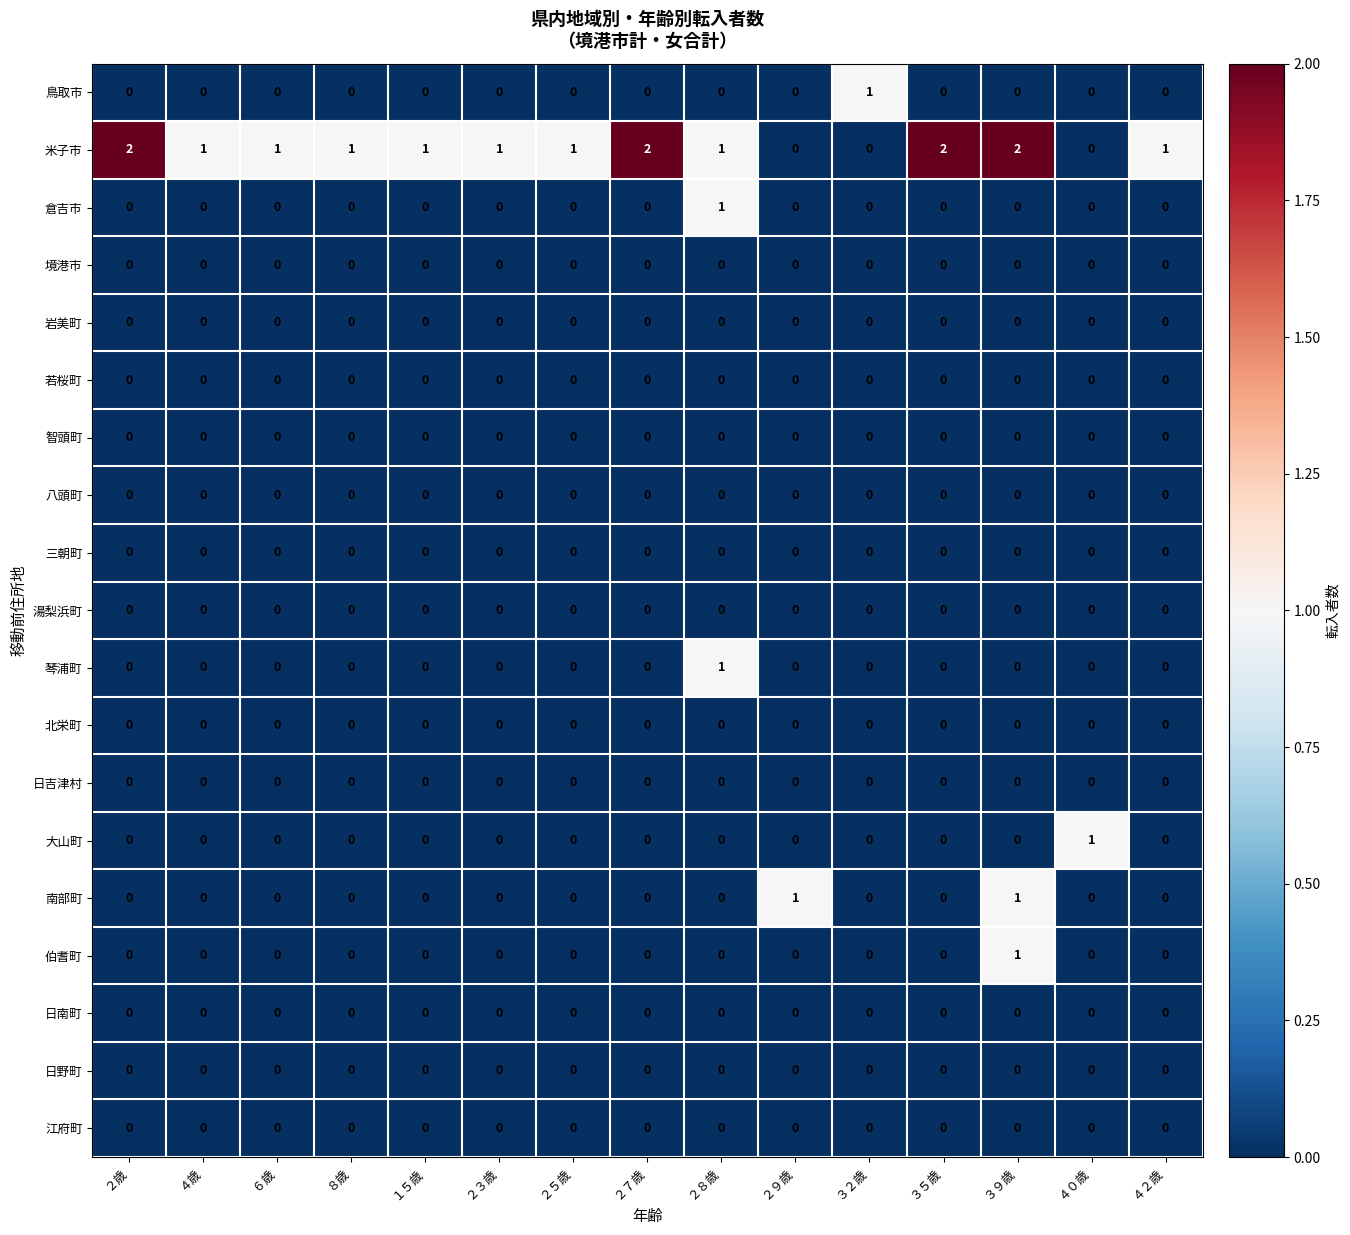

How many distinct data groups are displayed?

19